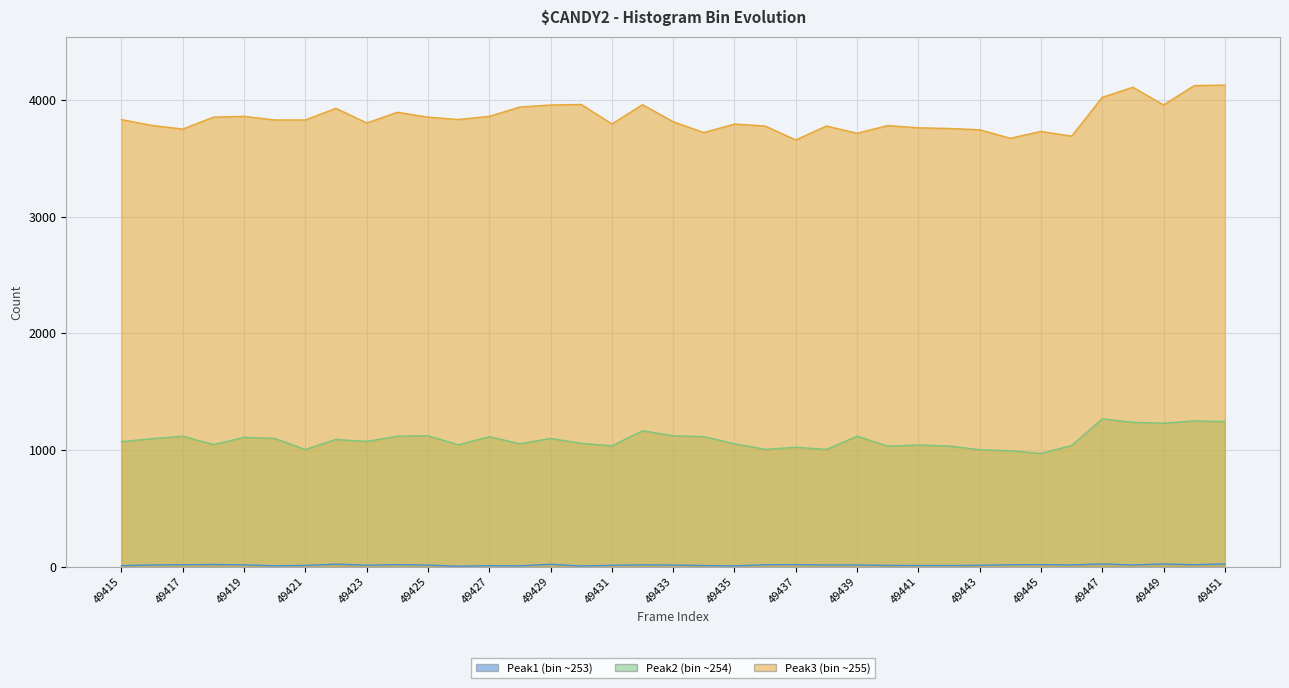

What is the value of the Peak1 (bin ~253) point at the 36th from the left?

19